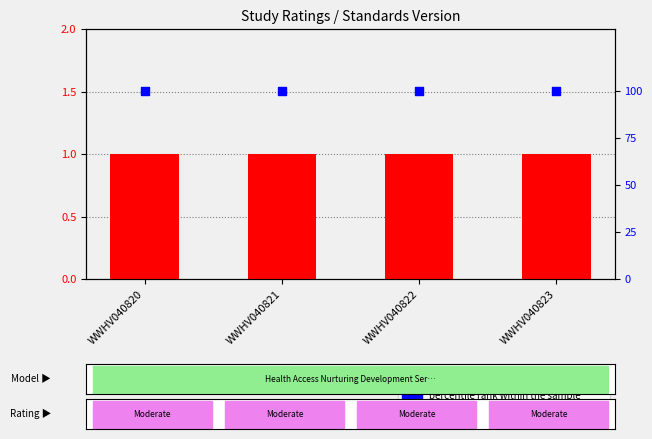

At how many categories does at least one series exceed 69?

4